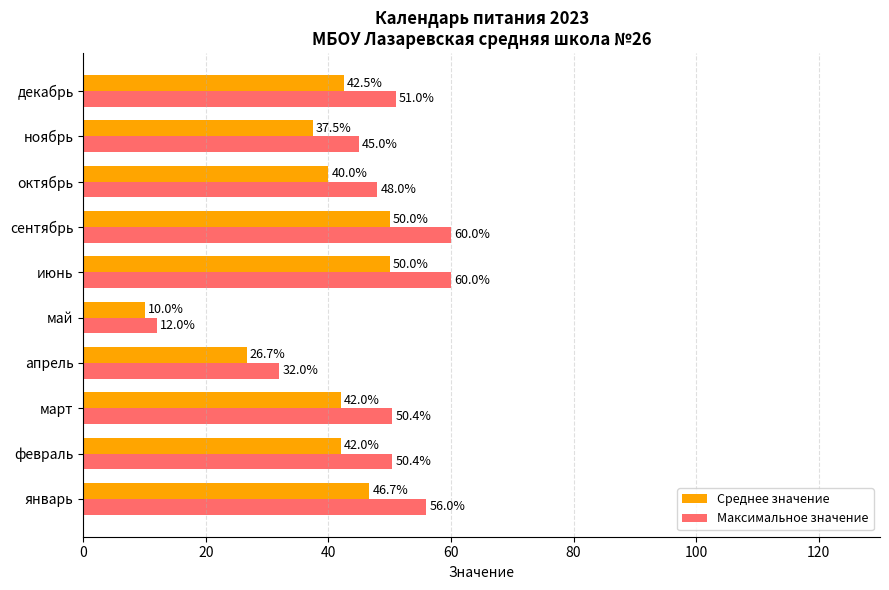

What is the total value across all series at октябрь?

88.0